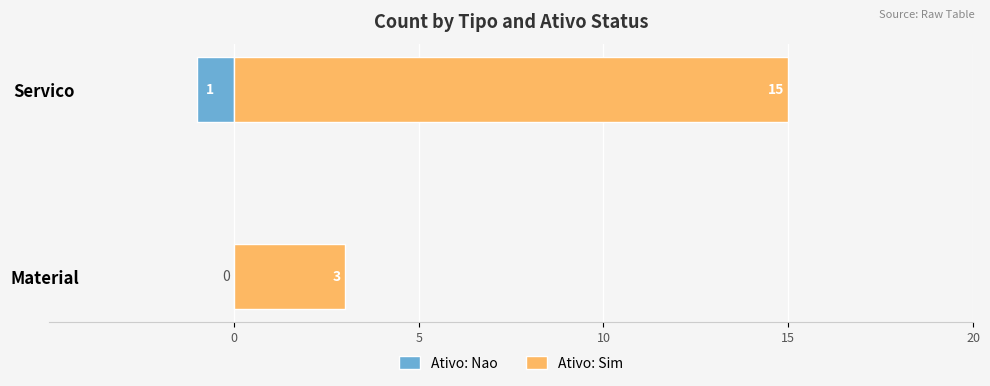

Reading right to left, list all the values displayed in this chart.

Ativo: Nao: -1	0
Ativo: Sim: 15	3